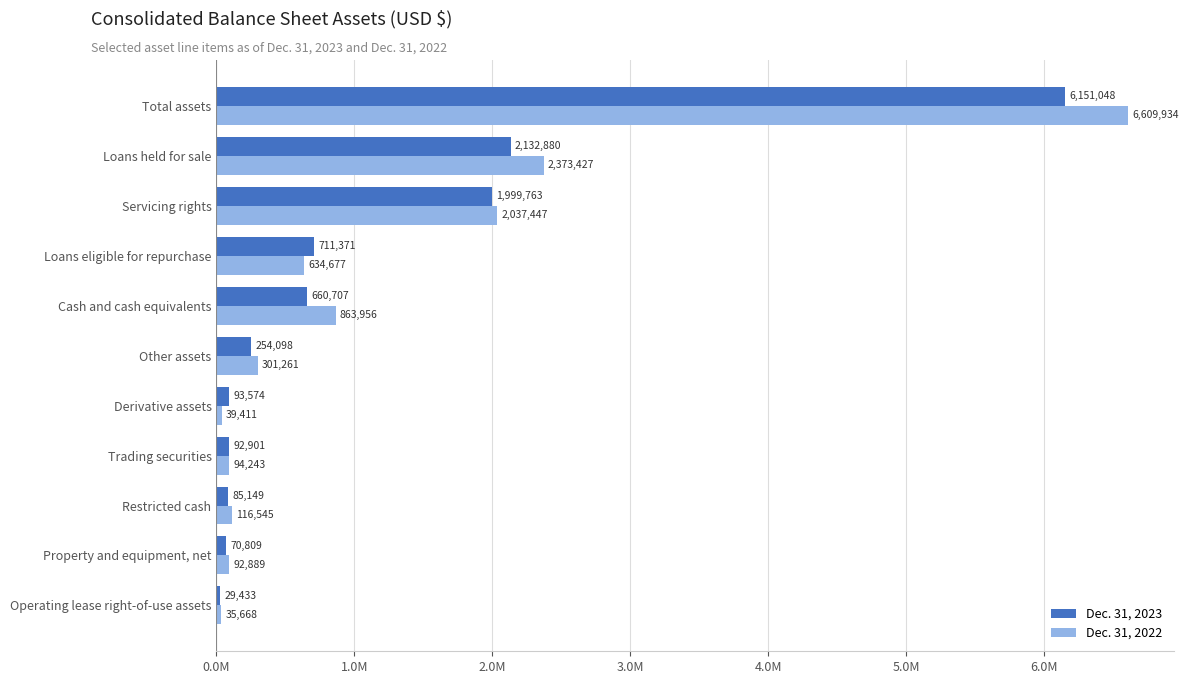

What are all the series names shown in the legend?

Dec. 31, 2023, Dec. 31, 2022